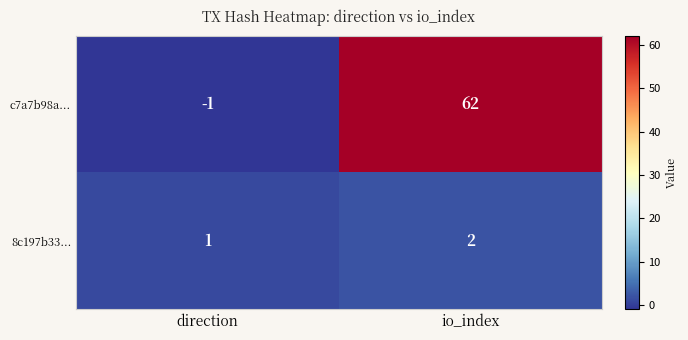

What is the difference between the maximum and minimum values in the c7a7b98a... series?

63